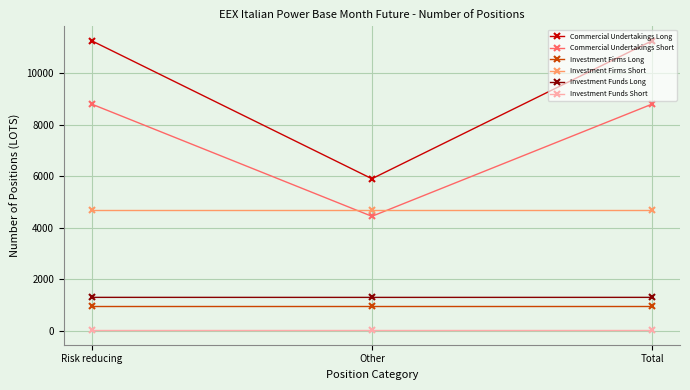

What is the smallest value displayed?

22